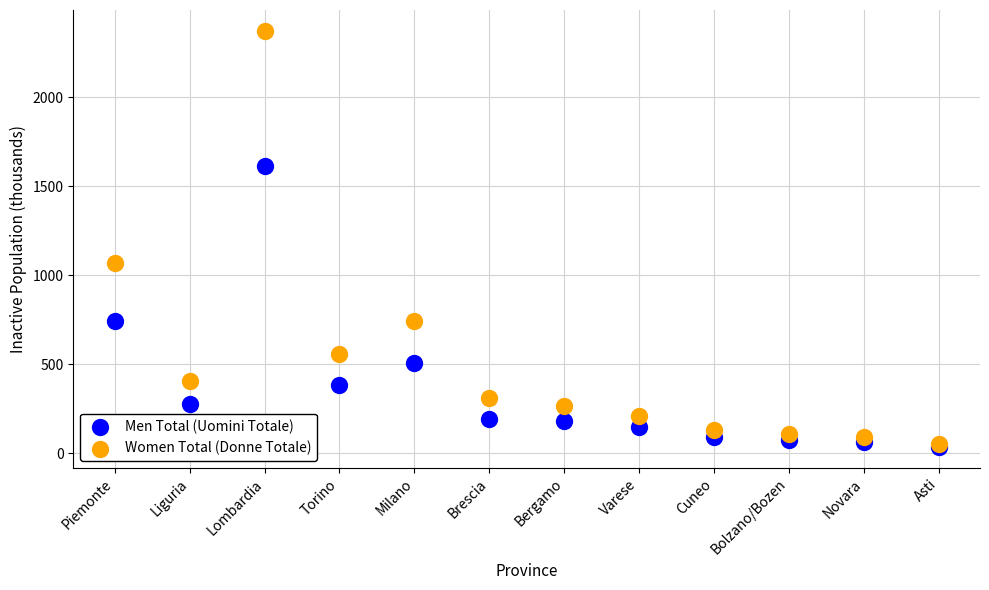

What are all the series names shown in the legend?

Men Total (Uomini Totale), Women Total (Donne Totale)